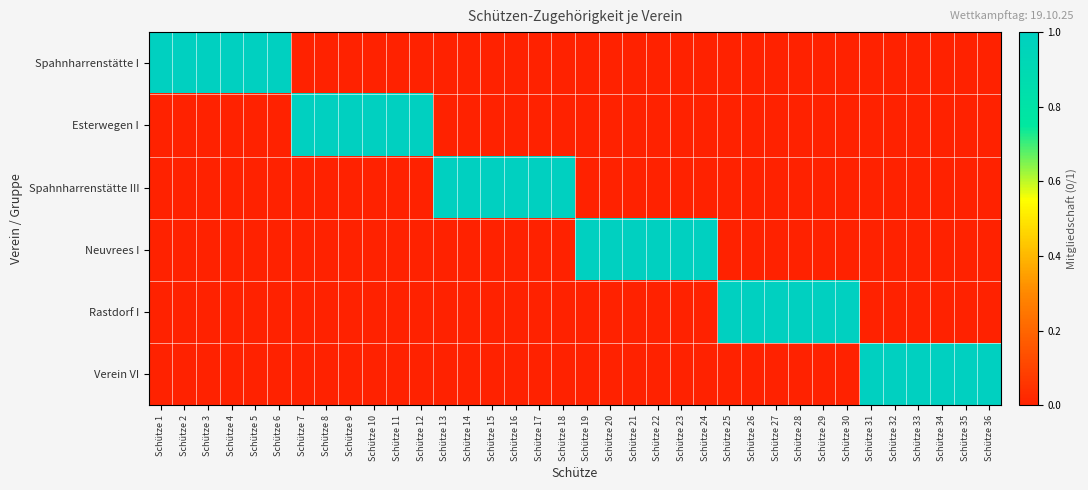

What is the total value across all series at Schütze 21?

1